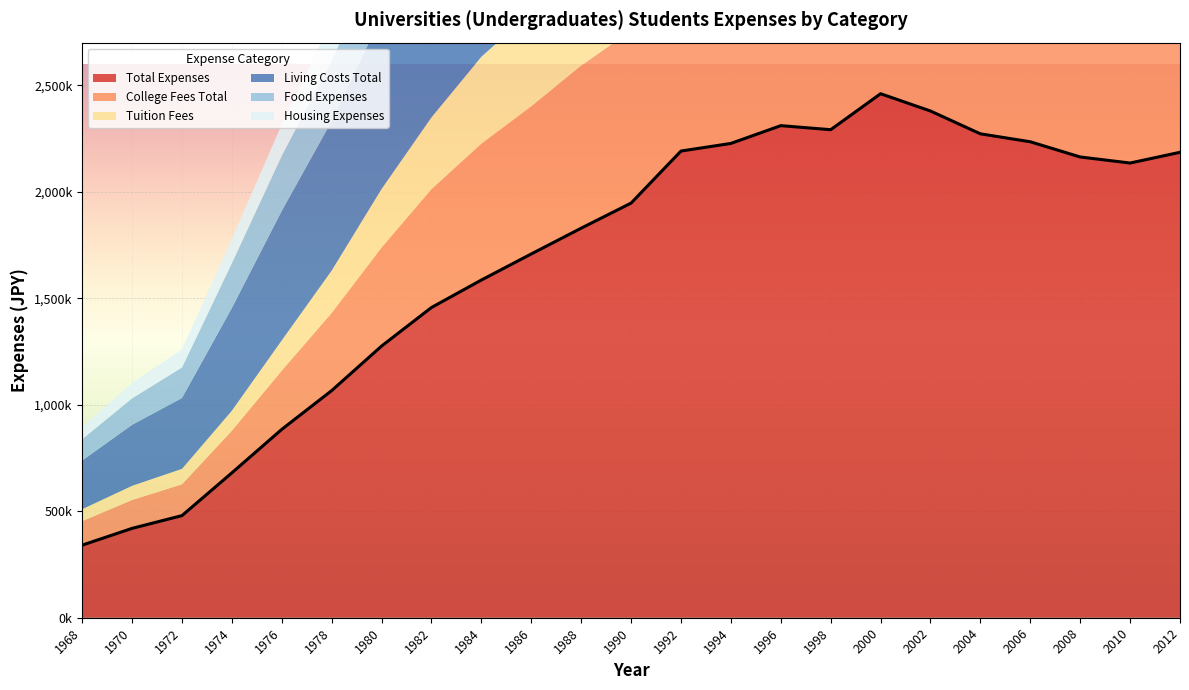

In Total Expenses, how many points are higher than both neighbors (excluding endpoints)?

2